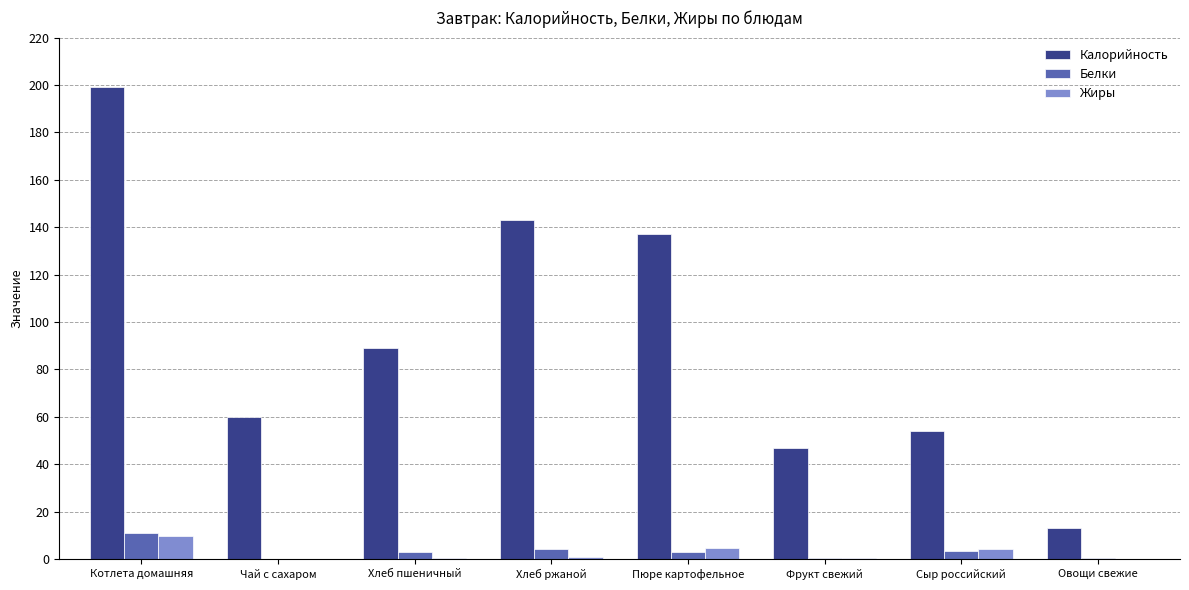

The Жиры series shows 9.8 at Котлета домашняя. True or false?

True